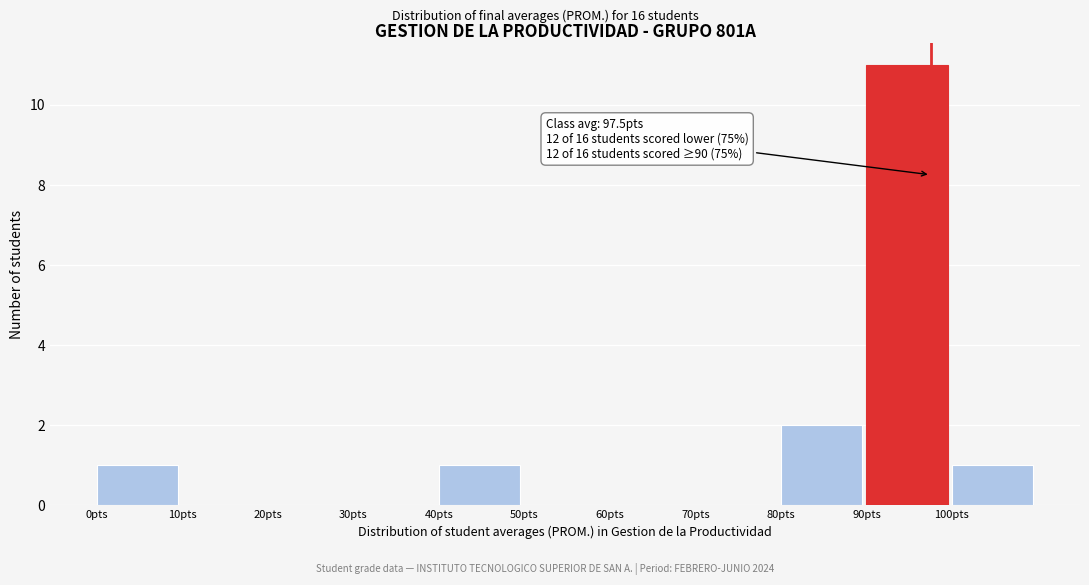

Which range on the x-axis has the tallest bar?

90 to 100